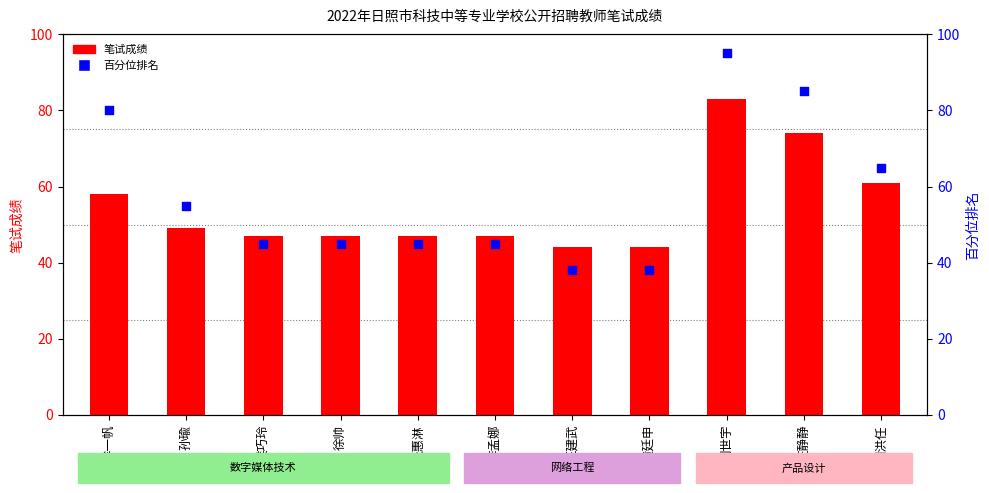

Which series has the largest total across all categories?

百分位排名